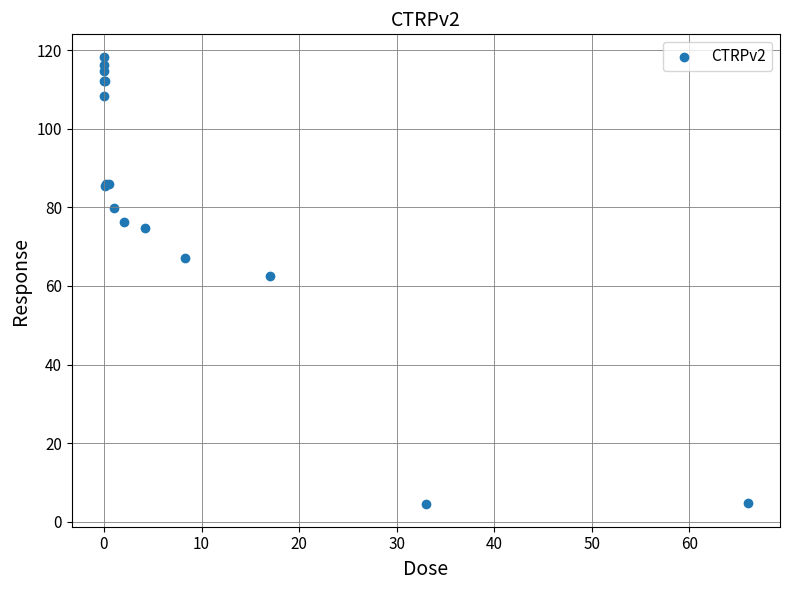

What Y value in the scatter plot is closest to 61?

62.6